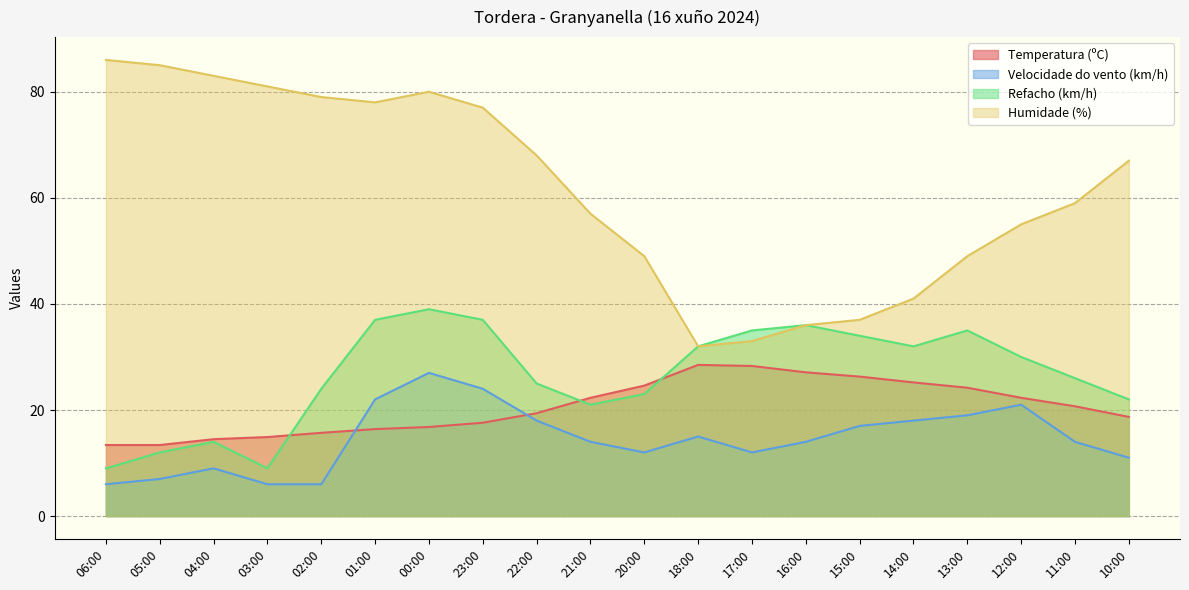

What is the maximum value for Humidade (%)?

86.0